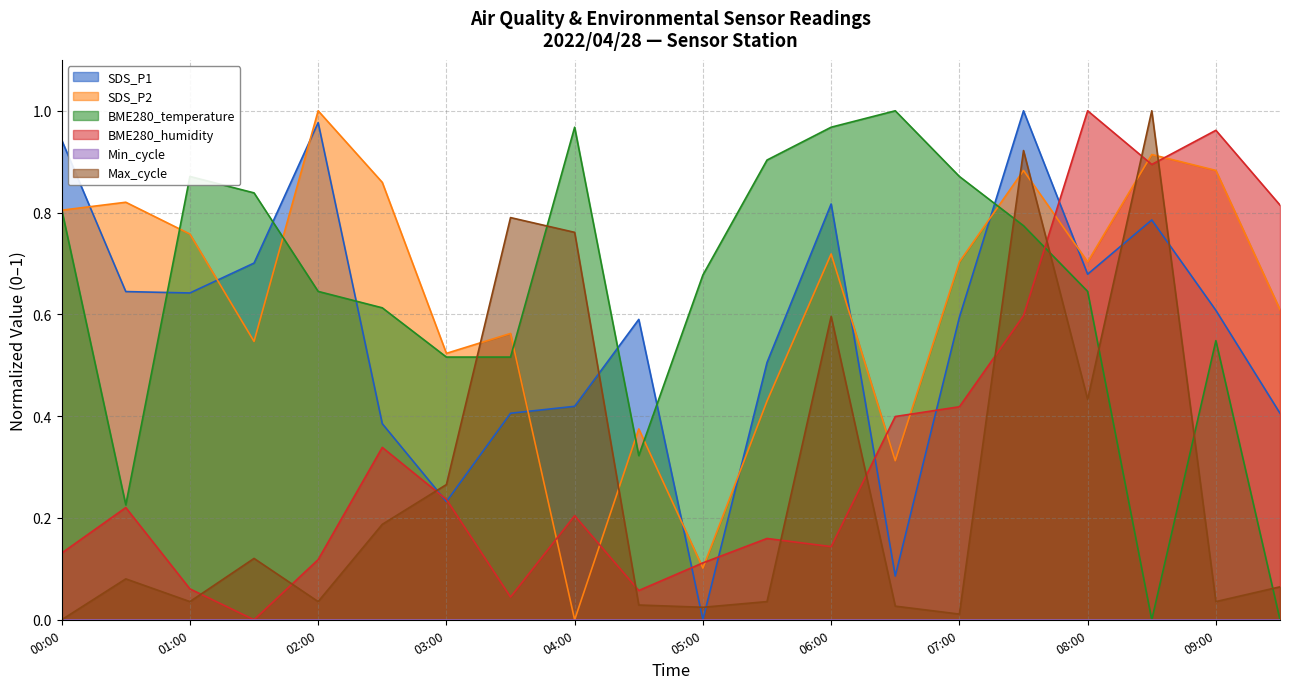

Is it true that Max_cycle equals 0.0 at 04:30?

False